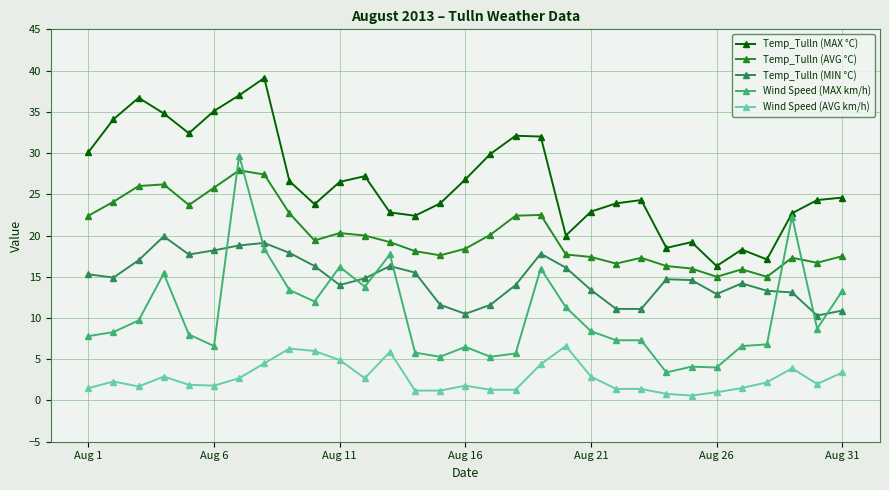

True or false: Wind Speed (MAX km/h) has more than 0 interior local peaks.

True